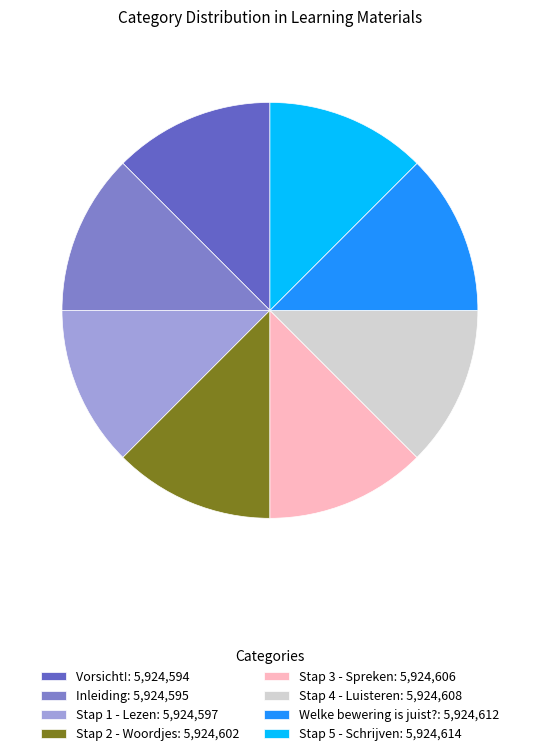

Rank the categories by value from highest to lowest.

Stap 5 - Schrijven, Welke bewering is juist?, Stap 4 - Luisteren, Stap 3 - Spreken, Stap 2 - Woordjes, Stap 1 - Lezen, Inleiding, Vorsicht!